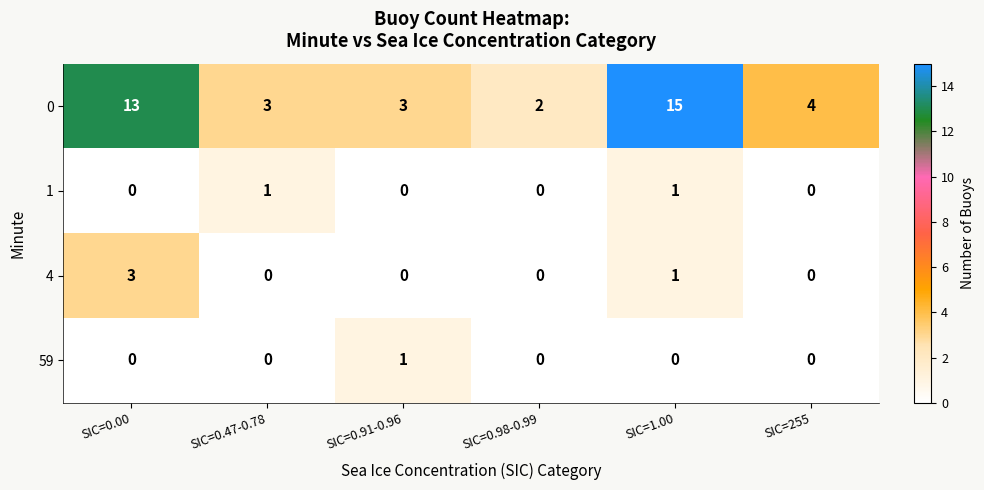

Reading left to right, transcribe all the data shown in this chart.

0: SIC=0.00=13	SIC=0.47-0.78=3	SIC=0.91-0.96=3	SIC=0.98-0.99=2	SIC=1.00=15	SIC=255=4
1: SIC=0.00=0	SIC=0.47-0.78=1	SIC=0.91-0.96=0	SIC=0.98-0.99=0	SIC=1.00=1	SIC=255=0
4: SIC=0.00=3	SIC=0.47-0.78=0	SIC=0.91-0.96=0	SIC=0.98-0.99=0	SIC=1.00=1	SIC=255=0
59: SIC=0.00=0	SIC=0.47-0.78=0	SIC=0.91-0.96=1	SIC=0.98-0.99=0	SIC=1.00=0	SIC=255=0